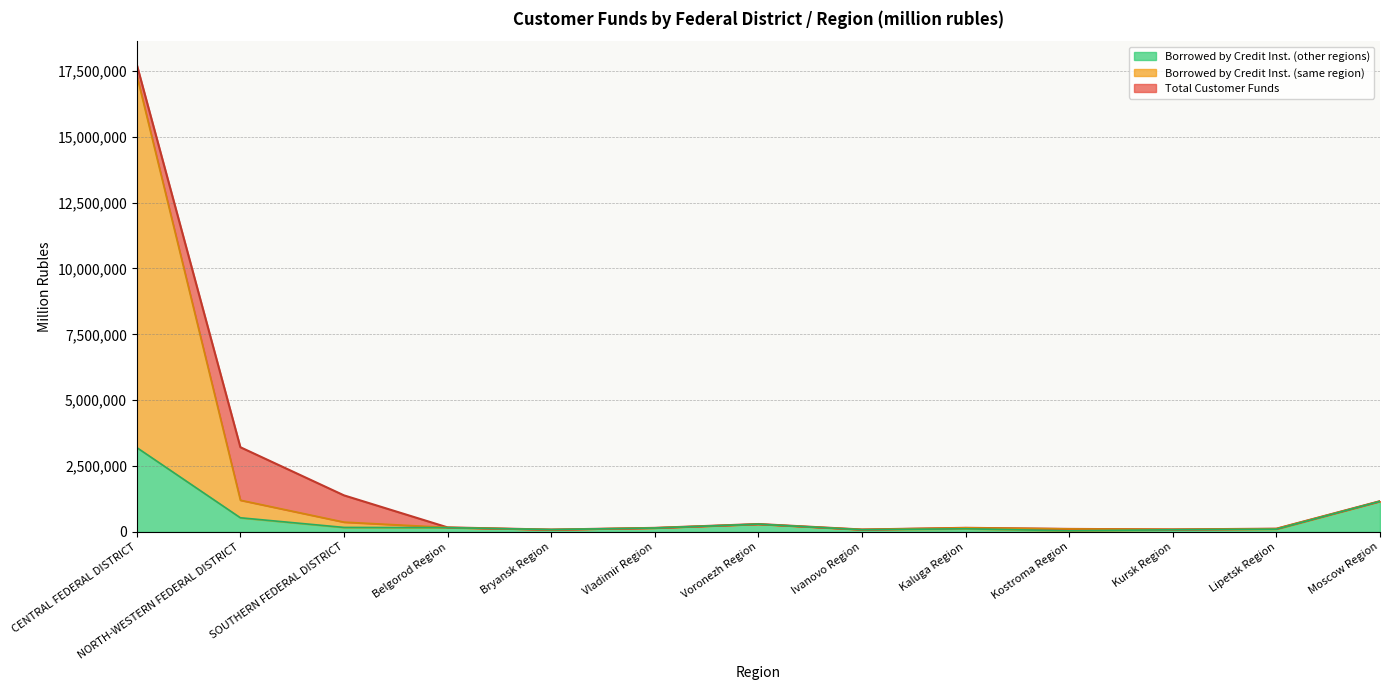

At which label does Borrowed by Credit Inst. (other regions) reach its minimum?

Kostroma Region